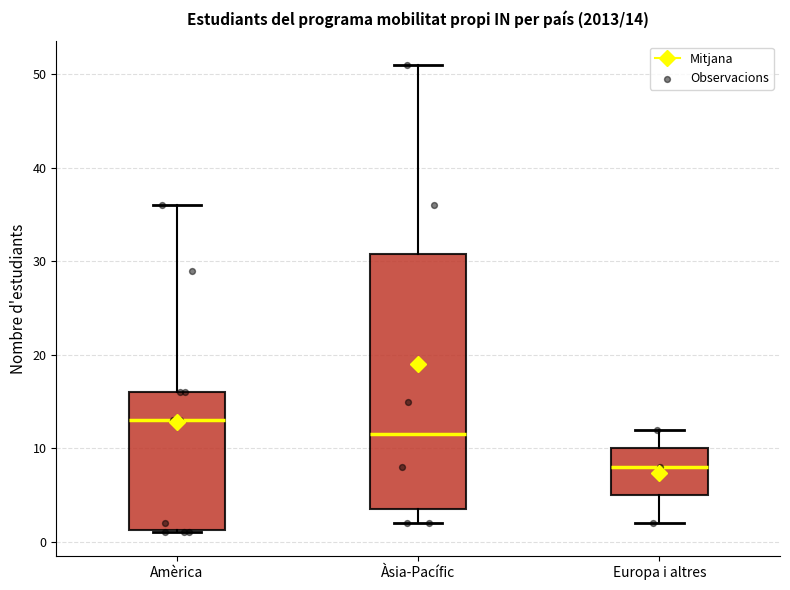

Which box's median line is the highest?

Amèrica